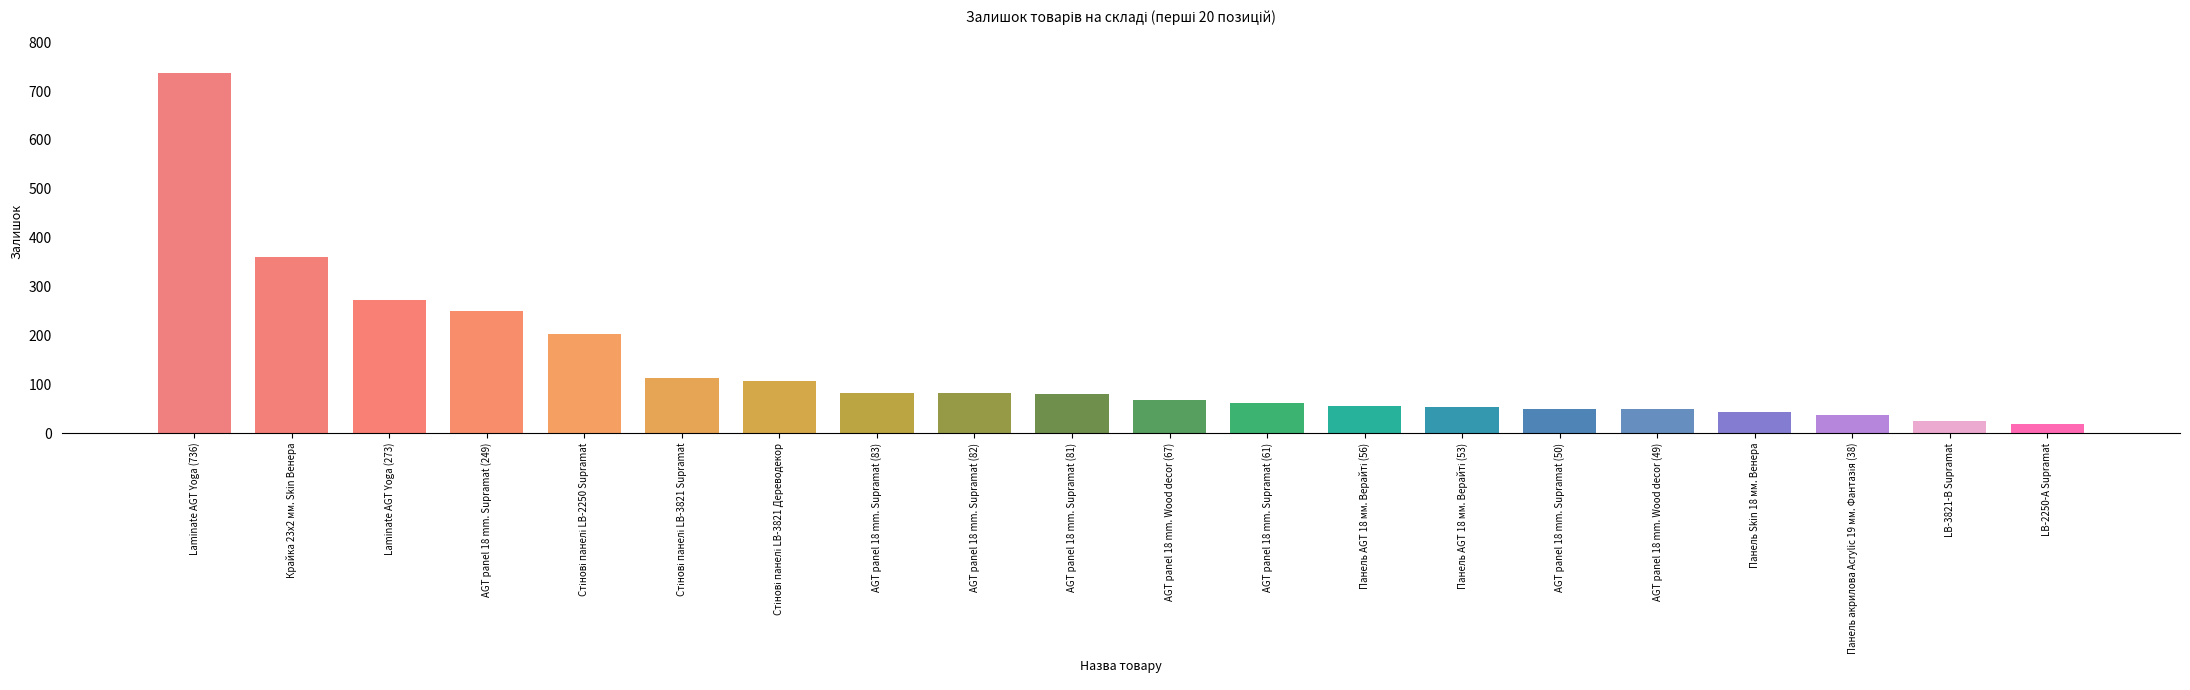

Where does the data first go above 81?

Laminate AGT Yoga (736)